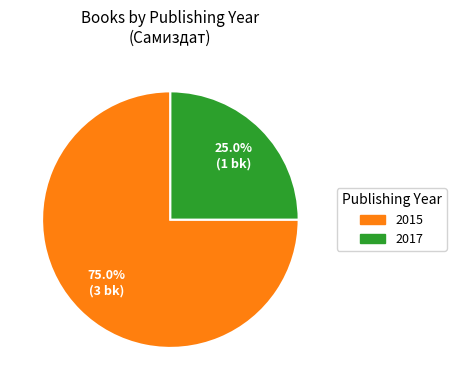

Count the number of slices in the pie.

2